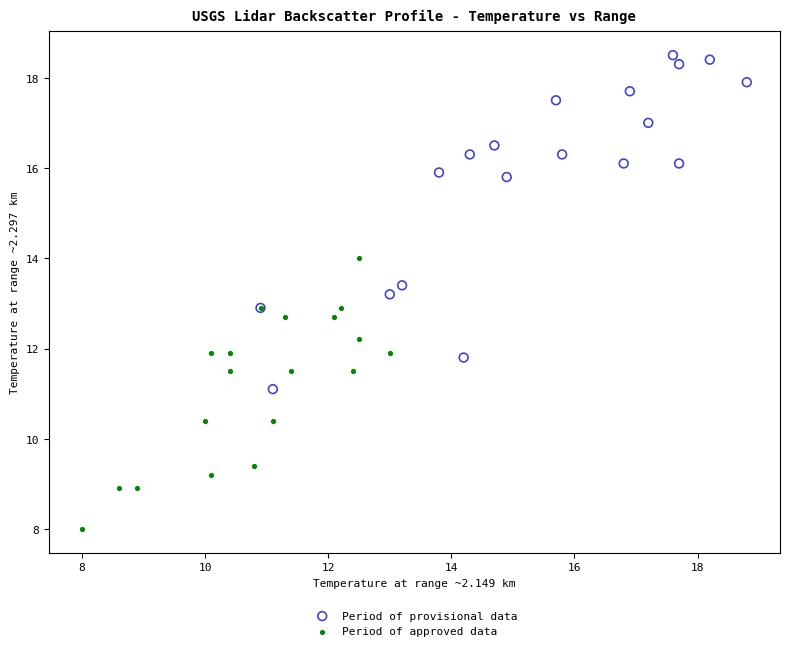

Which series reaches the minimum Y coordinate?

Period of approved data